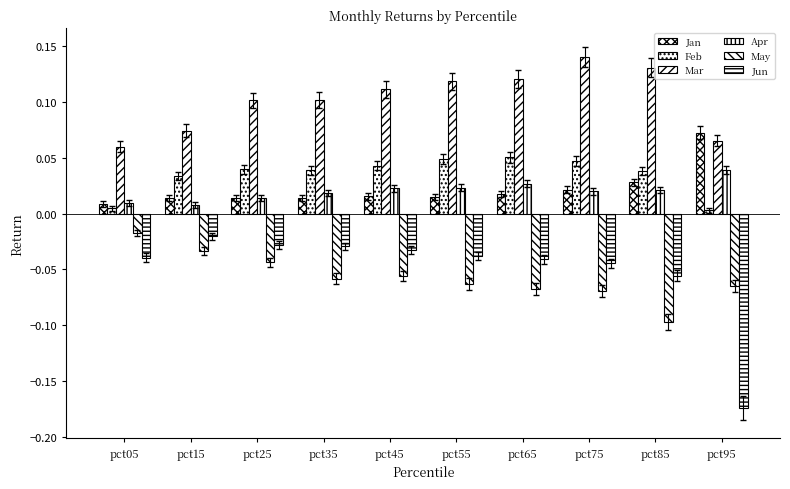

How many categories are shown in the chart?

10